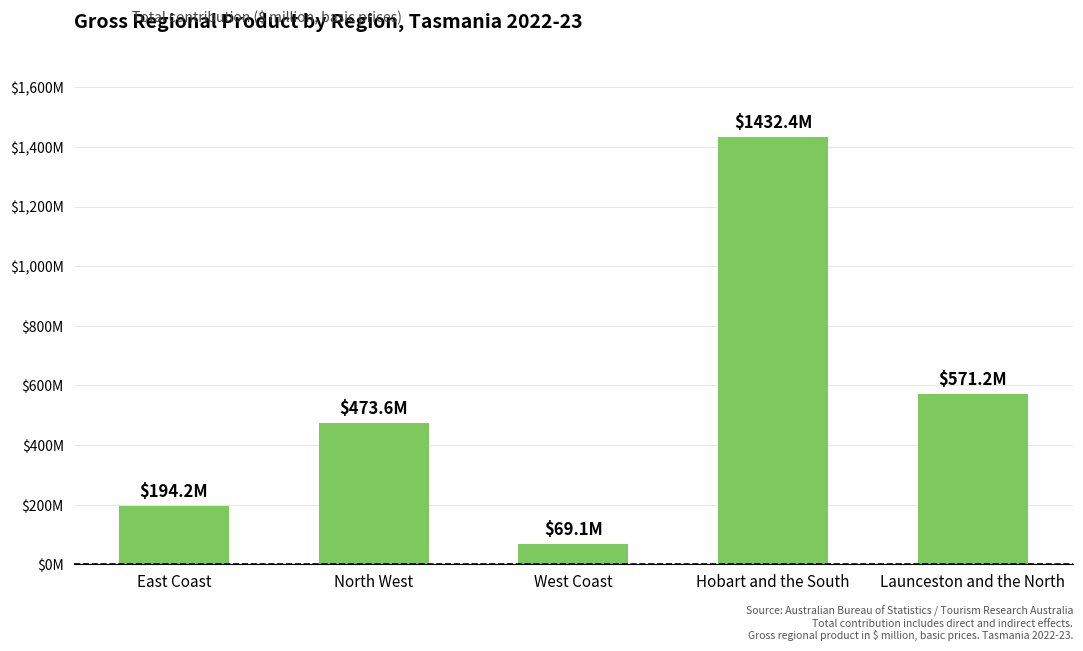

What is the label of the 4th bar from the left?

Hobart and the South